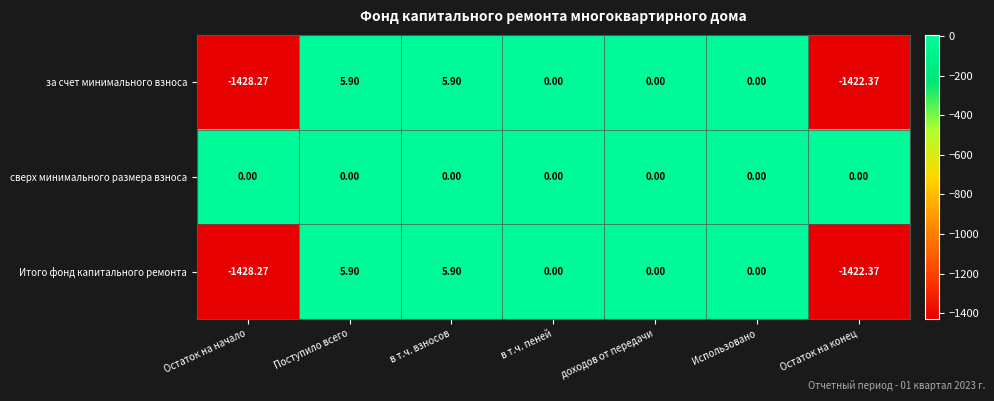

Which series has the largest total across all categories?

сверх минимального размера взноса